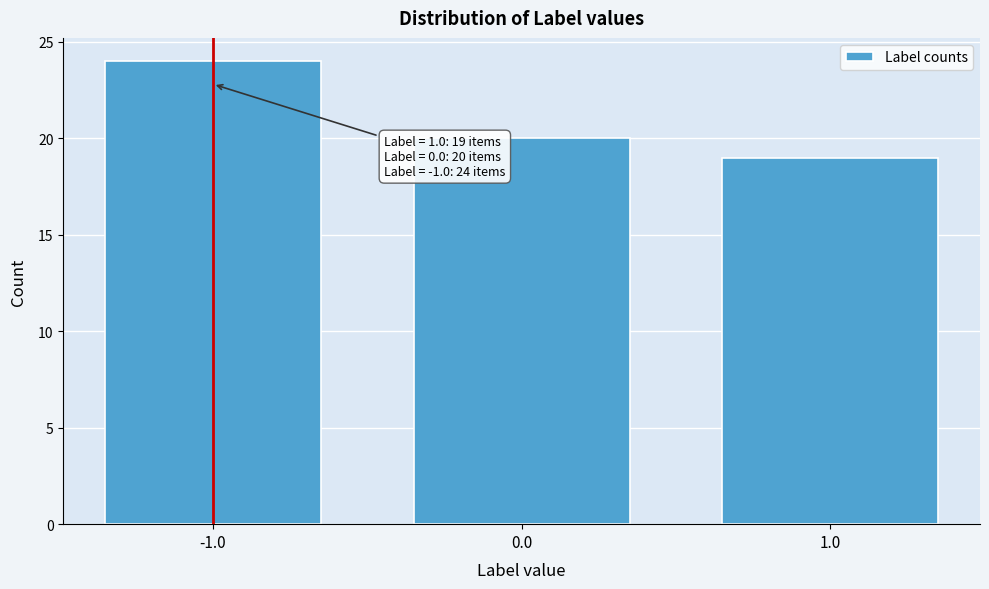

Which range on the x-axis has the tallest bar?

-1.5 to -0.5